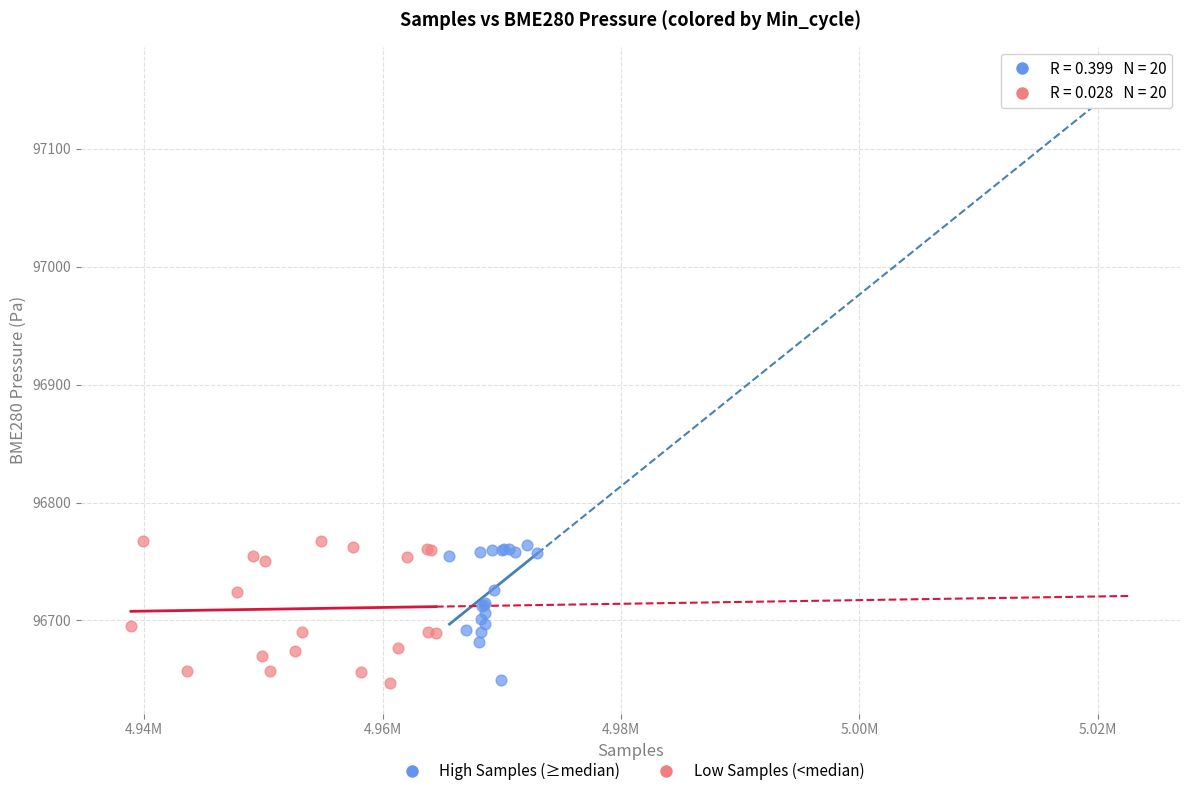

Which series has the widest spread of Y values?

Low Samples (<median)